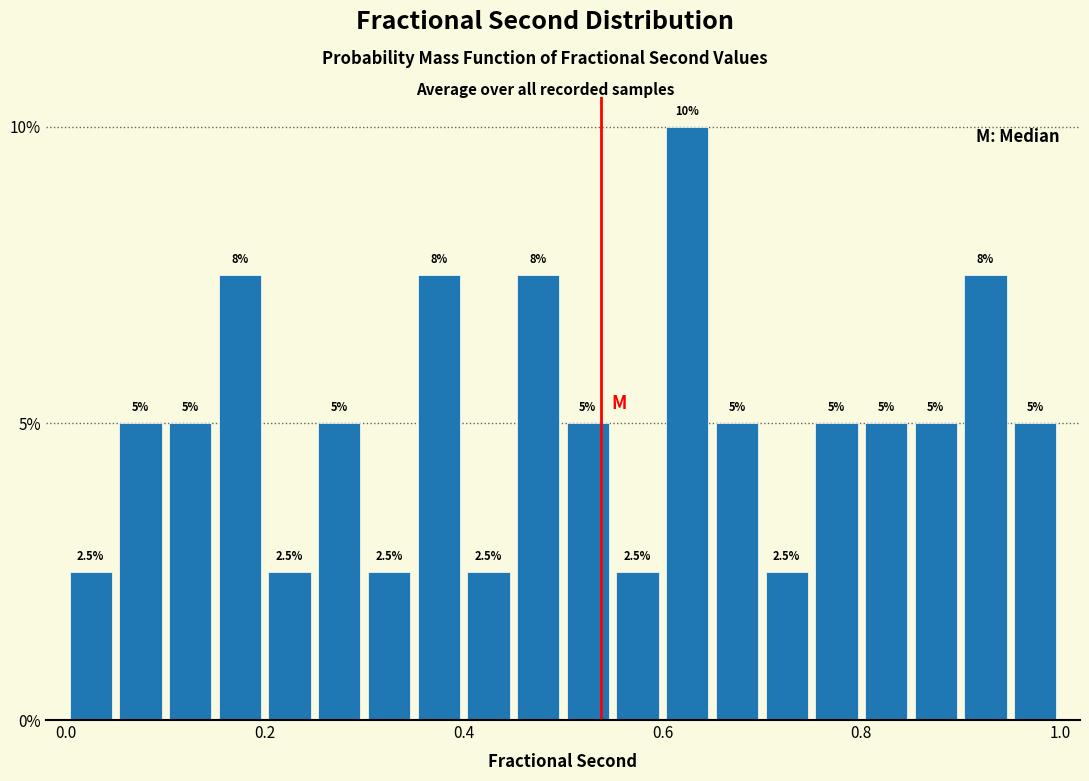

Read against the x-axis, roughly where is the centre of the tallest bar?

0.62